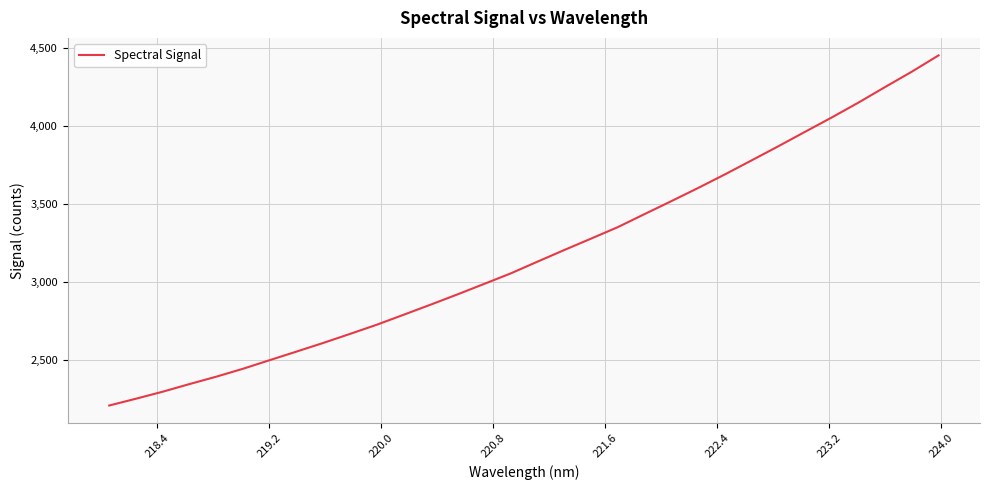

What is the minimum value shown in the chart?

2209.8